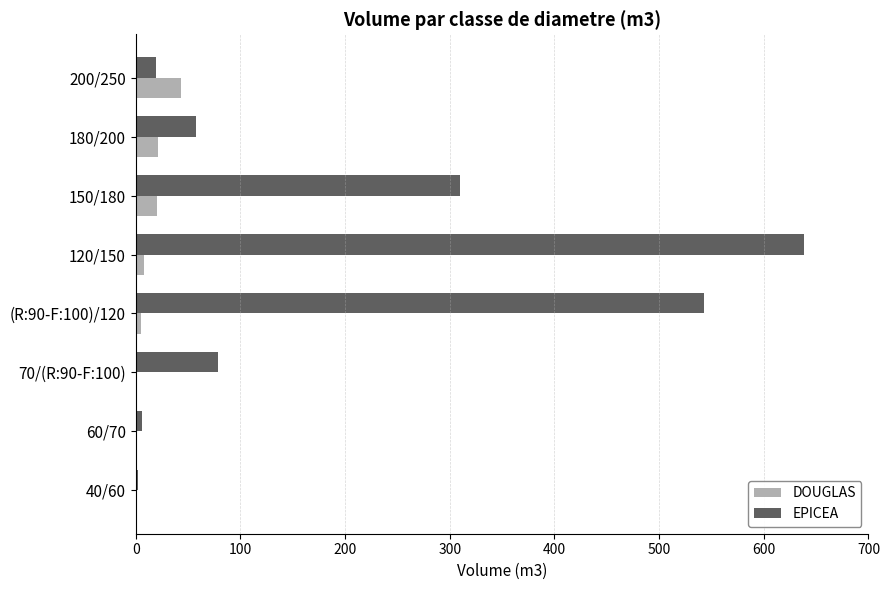

Read the DOUGLAS value at 180/200.

21.1